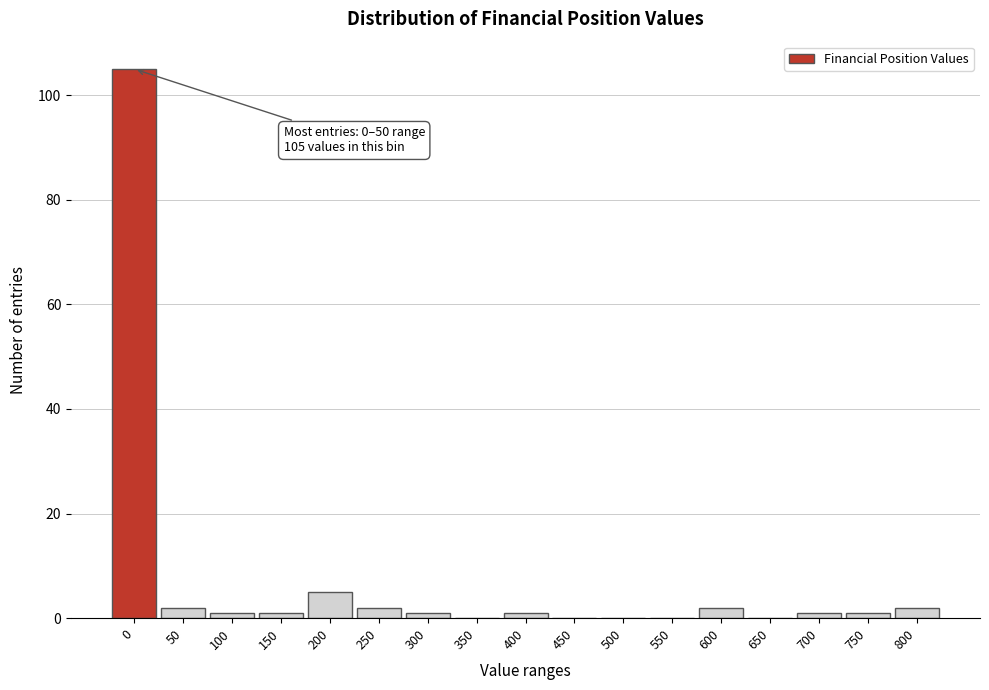

Reading left to right, list all the values displayed in this chart.

0=105	50=2	100=1	150=1	200=5	250=2	300=1	350=0	400=1	450=0	500=0	550=0	600=2	650=0	700=1	750=1	800=2